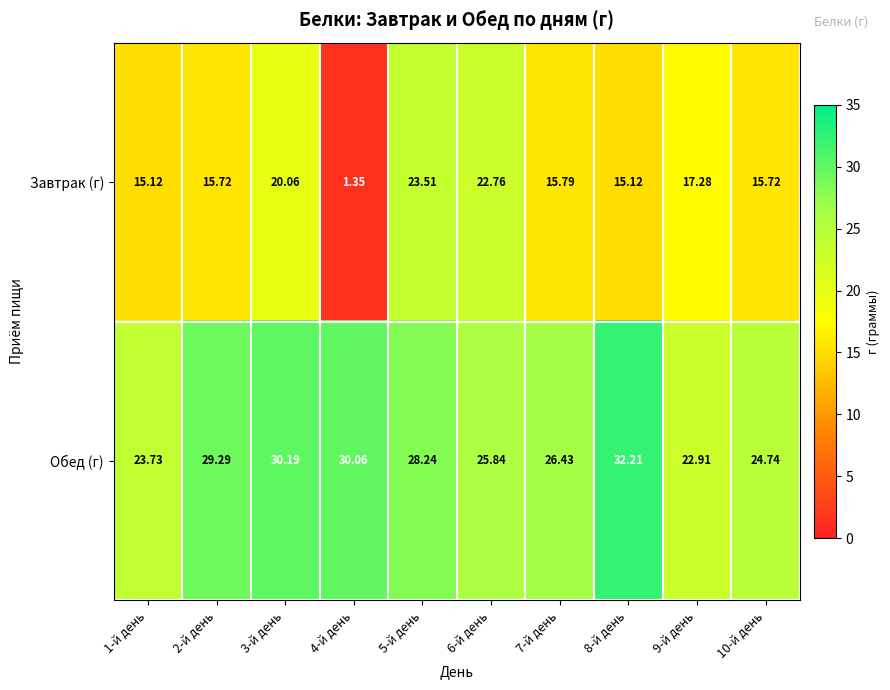

Which series has the largest total across all categories?

Обед (г)